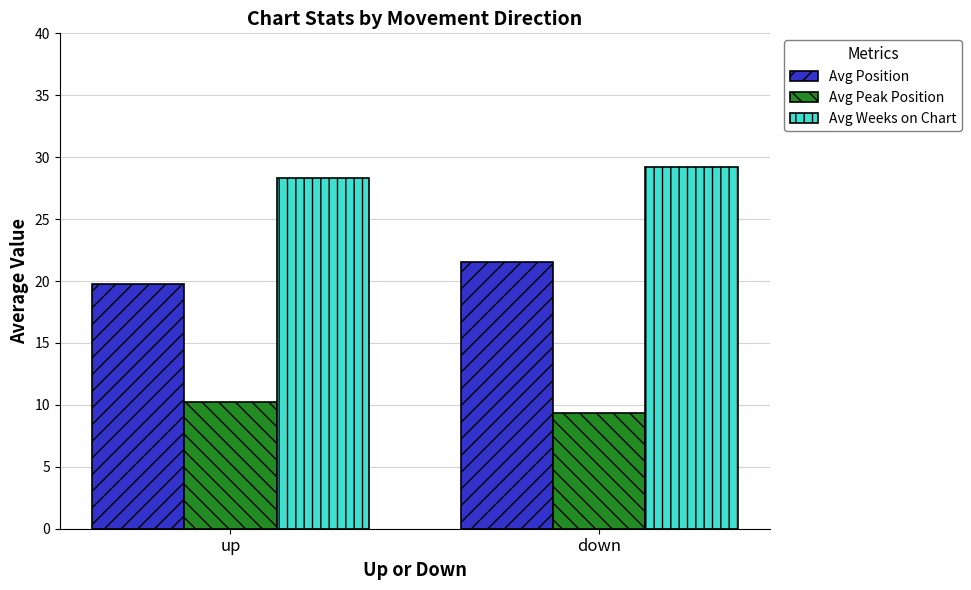

Rank the categories by Avg Position value from highest to lowest.

down, up